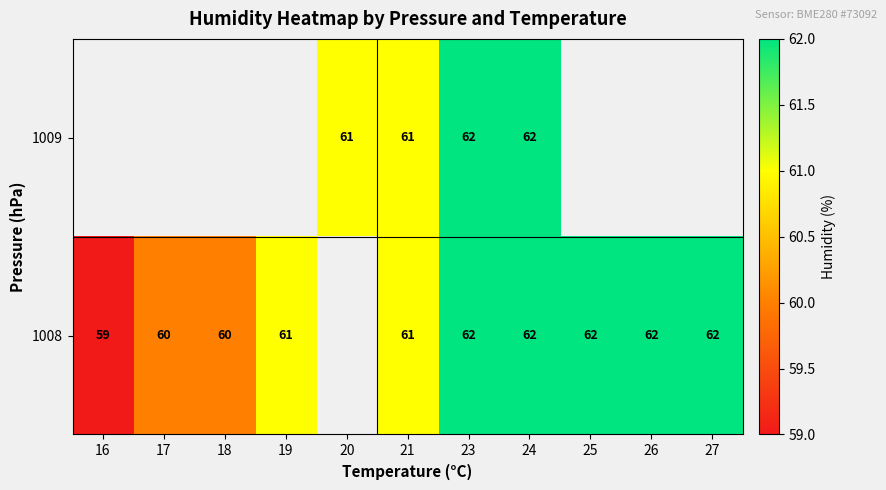

True or false: 1008 has a value of 31.0 at 21.

False